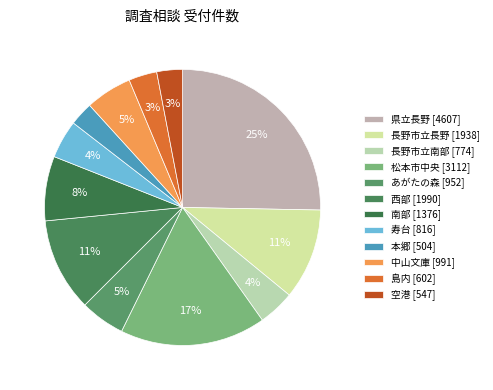

How many slices are in this pie chart?

12